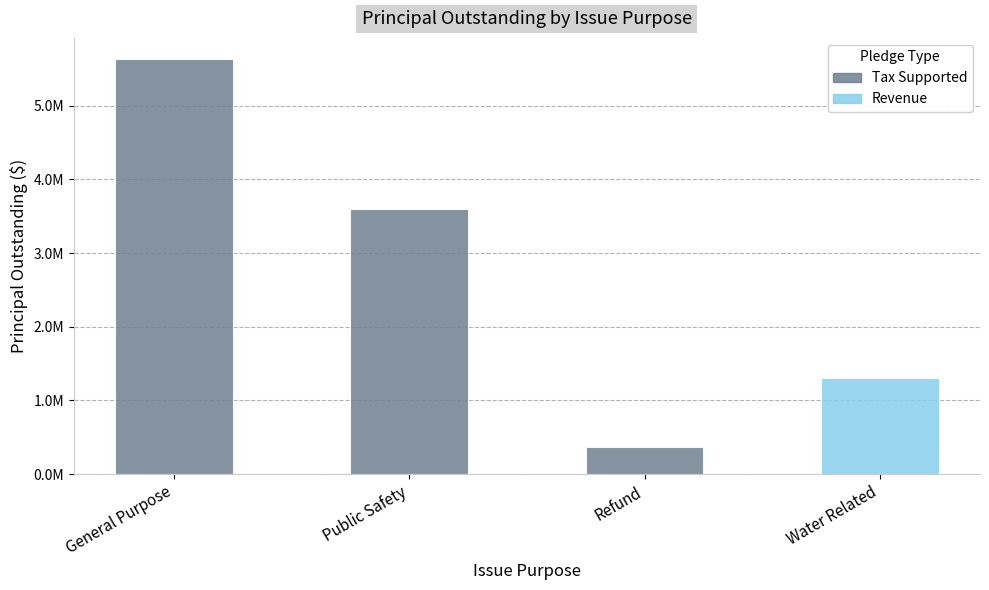

At which label is the value closest to 3005000?

Public Safety